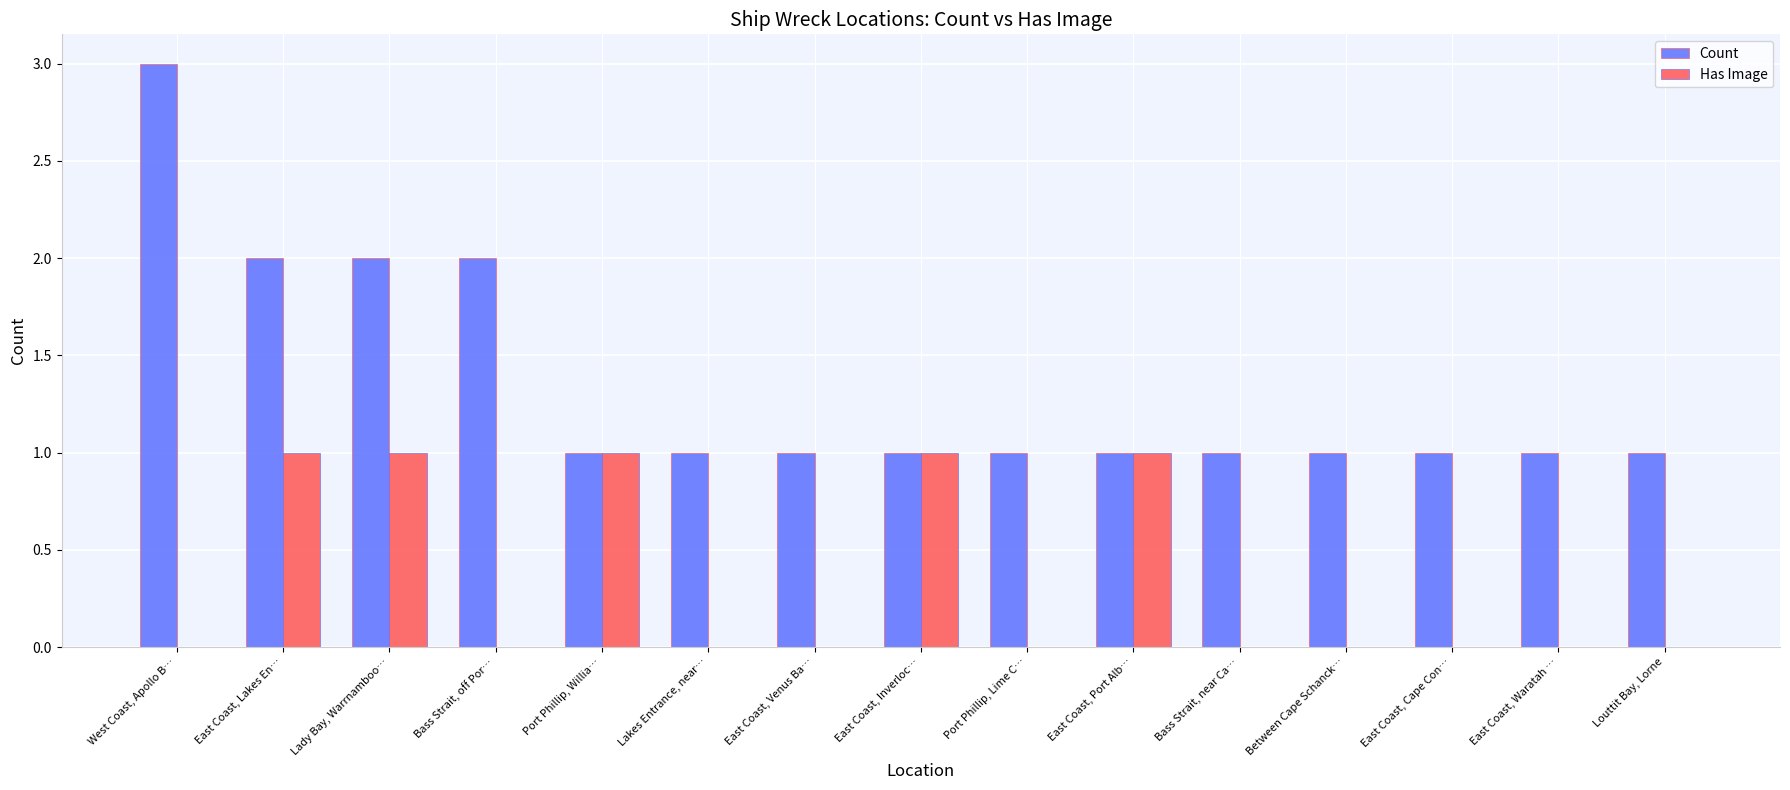

The Has Image series shows 1 at East Coast, Inverloc…. True or false?

True